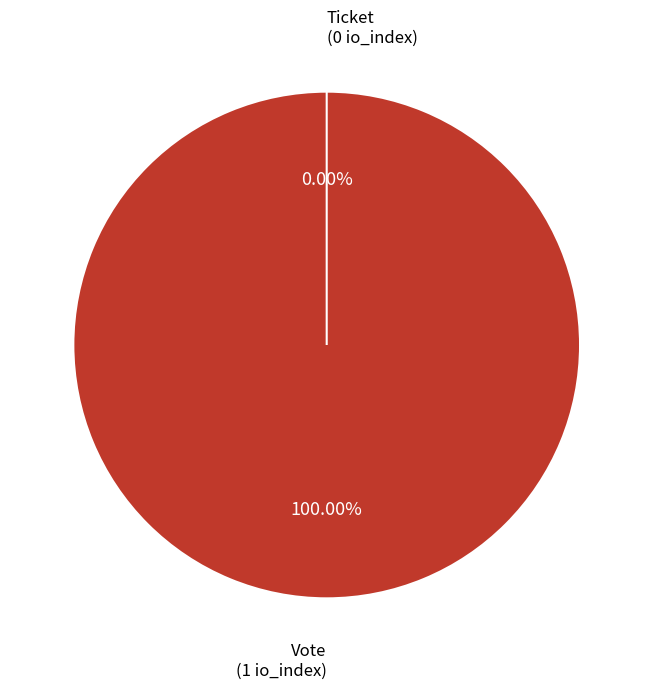

To the nearest percent, what is the combined percentage of Ticket and Vote?

100%